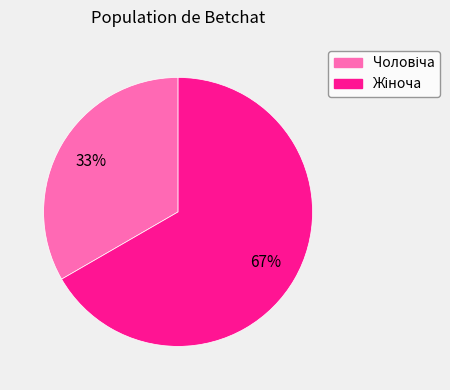

Is there any slice that represents more than half of the pie?

Yes